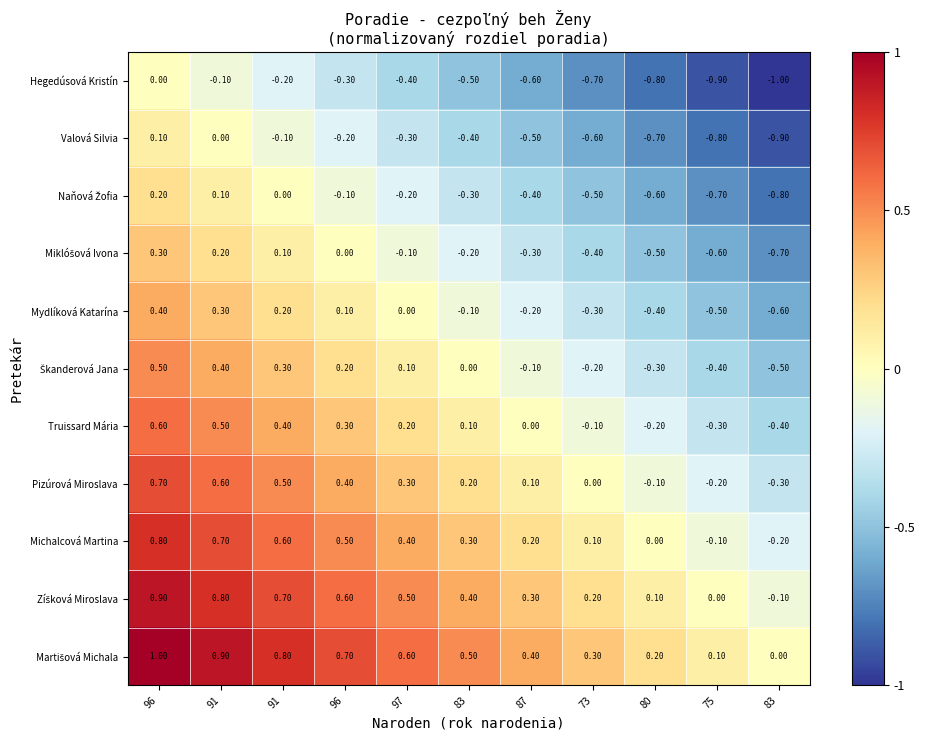

Between 96 and 83, which series saw the biggest shift?

Hegedúsová Kristín